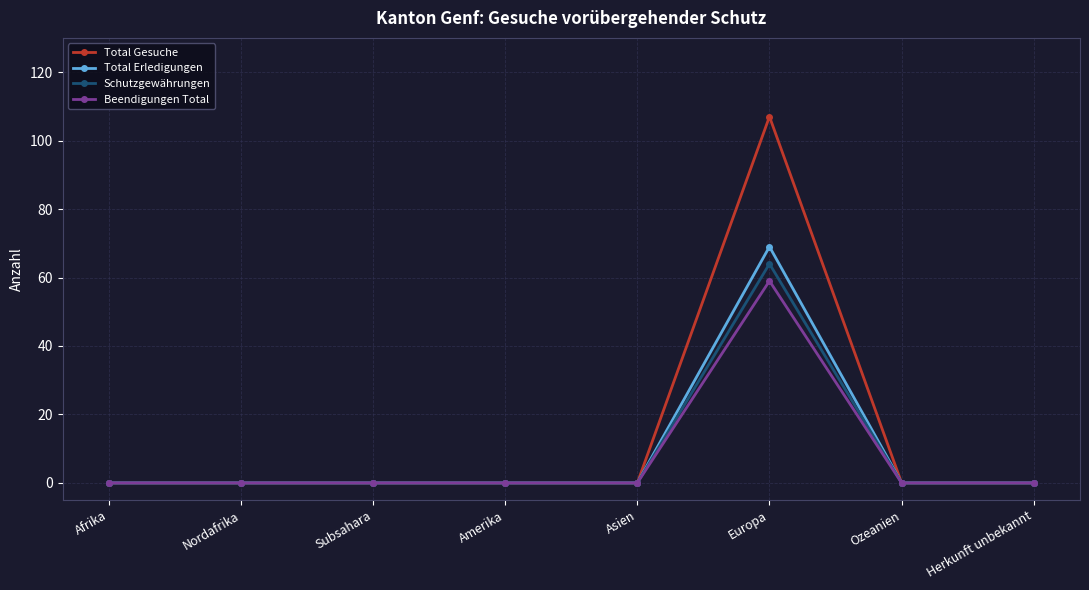

How many categories are shown in the chart?

8